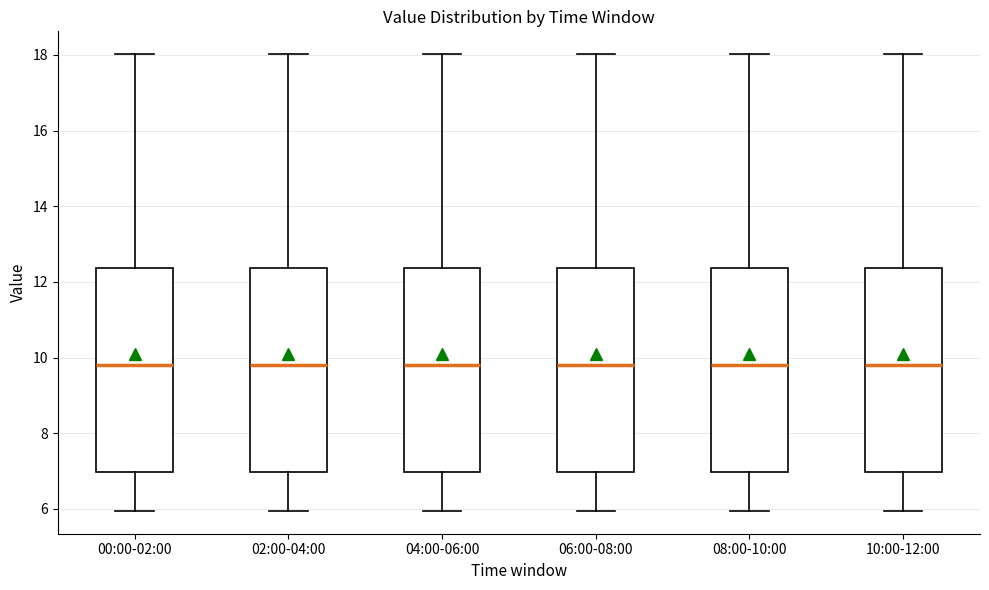

Reading left to right, read every box against the y-axis: the position of its median line, the range the box covers, and the ends of its whiskers. The values are not printed on the chart, so give them approximately, as read against the axis.

00:00-02:00: median 9.8, box 7.0 to 12.4, whiskers 6.0 to 18.0
02:00-04:00: median 9.8, box 7.0 to 12.4, whiskers 6.0 to 18.0
04:00-06:00: median 9.8, box 7.0 to 12.4, whiskers 6.0 to 18.0
06:00-08:00: median 9.8, box 7.0 to 12.4, whiskers 6.0 to 18.0
08:00-10:00: median 9.8, box 7.0 to 12.4, whiskers 6.0 to 18.0
10:00-12:00: median 9.8, box 7.0 to 12.4, whiskers 6.0 to 18.0